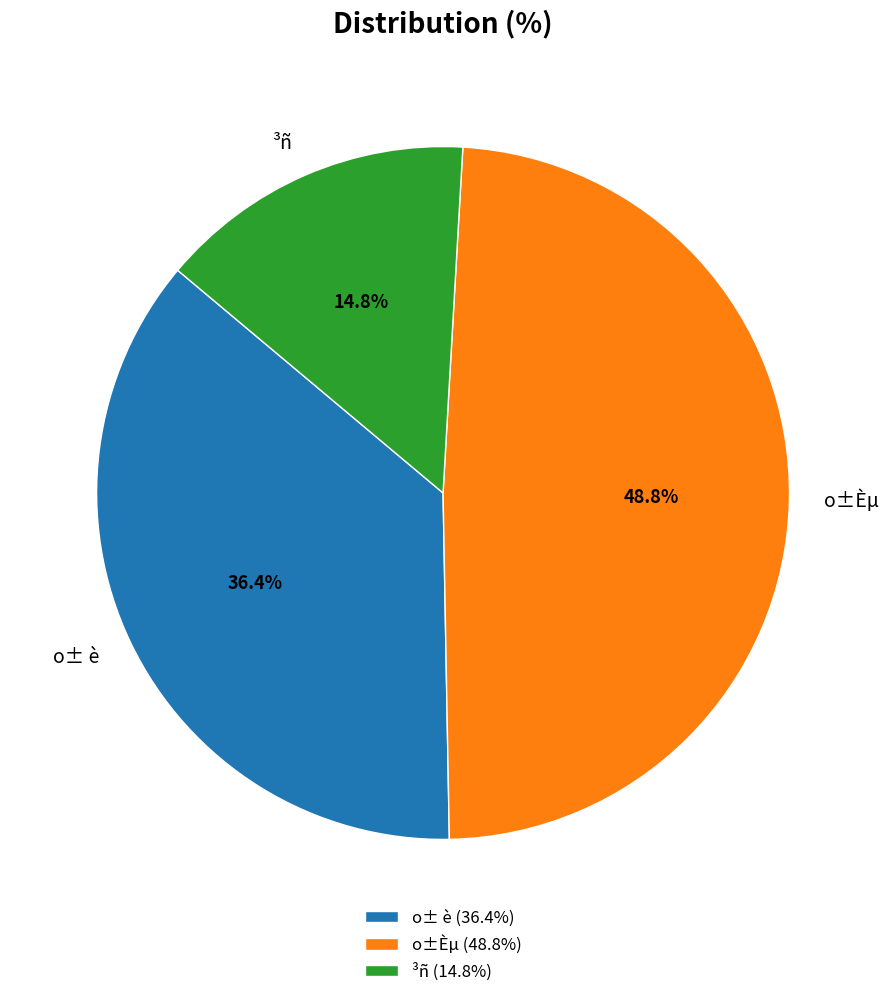

Rank the categories by value from highest to lowest.

o±Èµ, o± è, ³ñ